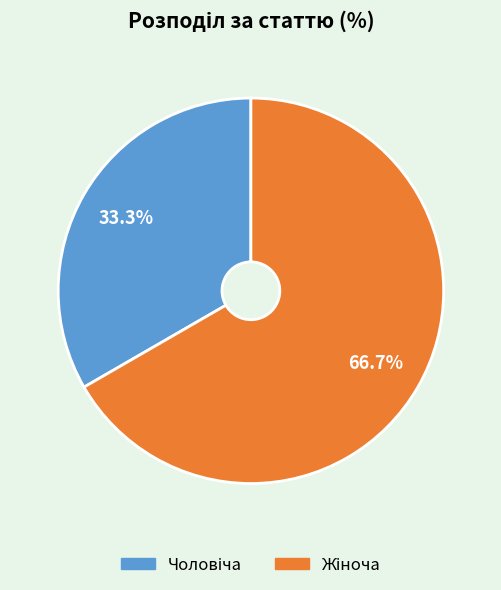

Does any single category account for the majority?

Yes